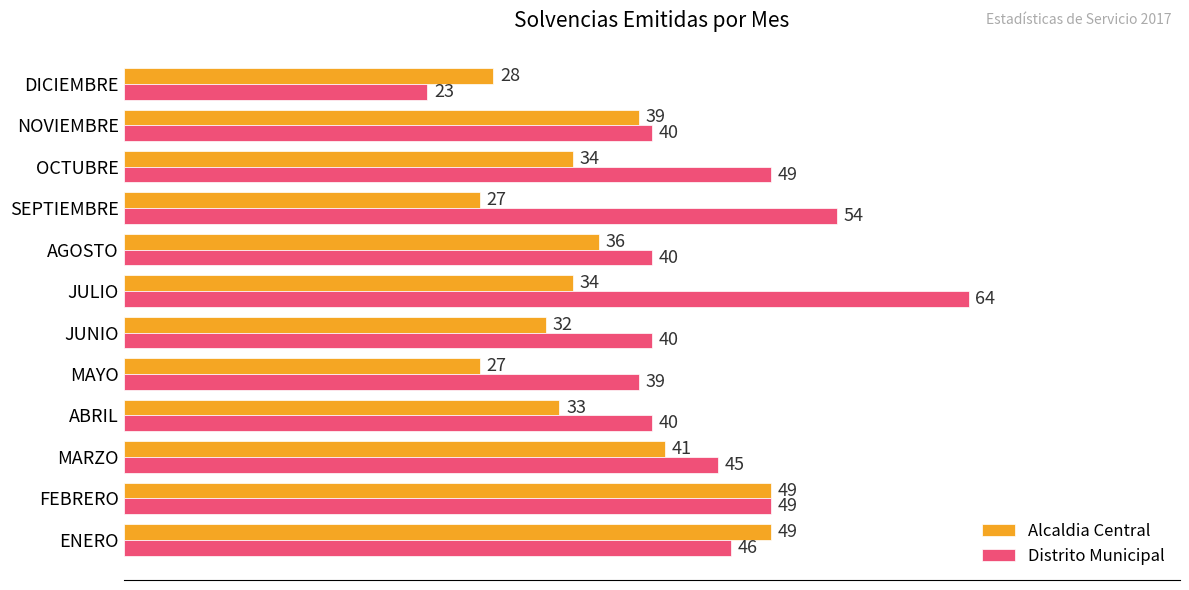

What is the difference between the maximum and second lowest values in the Distrito Municipal series?

25